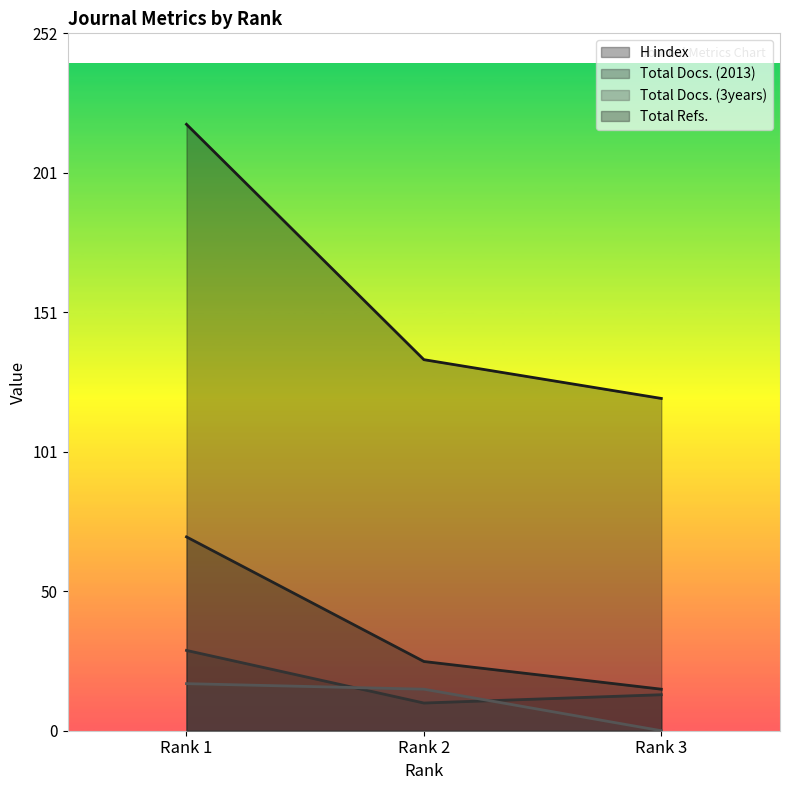

At which label is Total Docs. (3years) closest to 8?

Rank 2